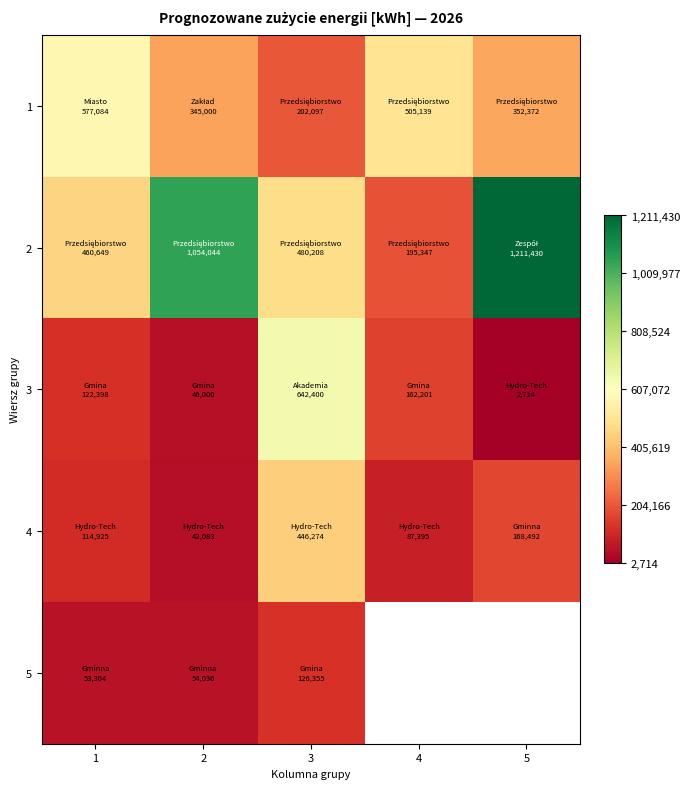

What is the total value across all series at 1?

1328360.0